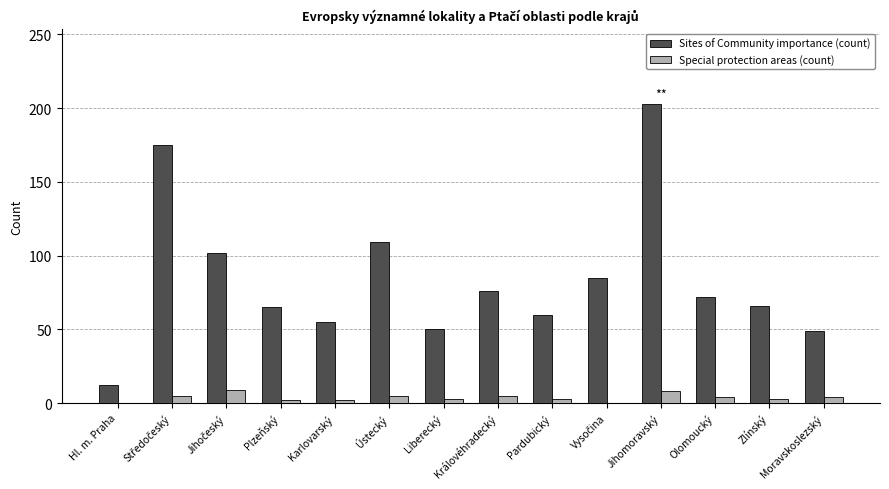

Is it true that Sites of Community importance (count) equals 12 at Hl. m. Praha?

True